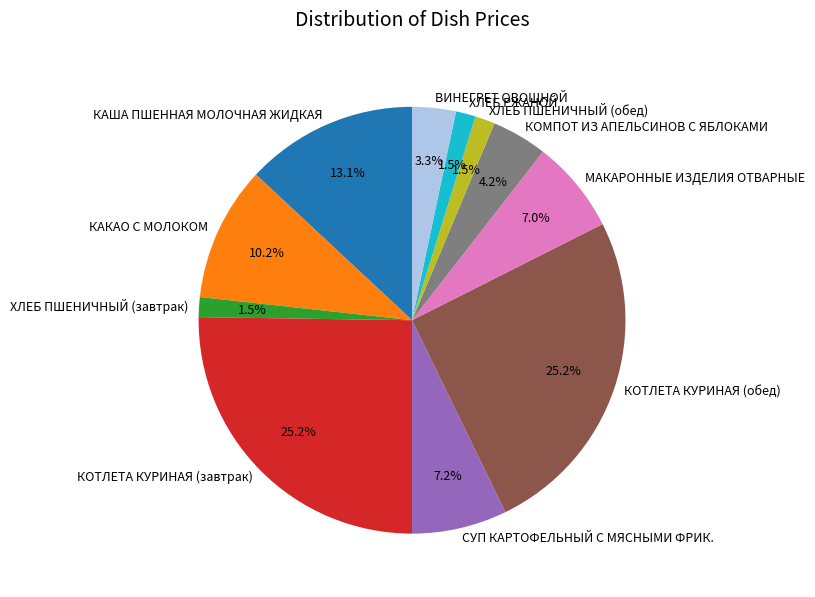

What percentage is NOT represented by КОТЛЕТА КУРИНАЯ (завтрак)?

74.8%